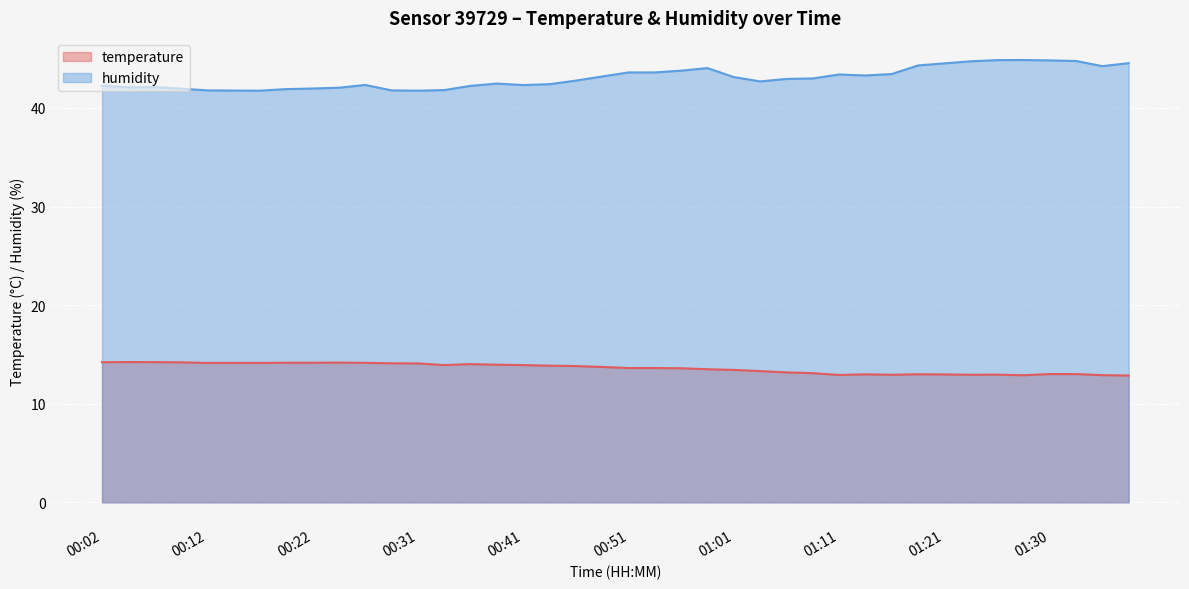

True or false: temperature and humidity intersect in this chart.

False